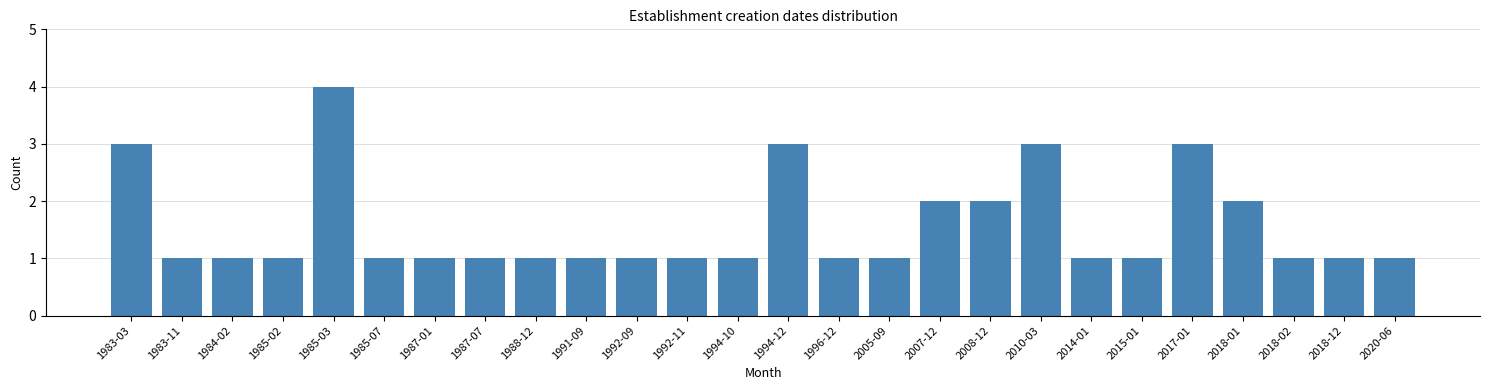

Reading left to right, list all the values displayed in this chart.

1983-03=3	1983-11=1	1984-02=1	1985-02=1	1985-03=4	1985-07=1	1987-01=1	1987-07=1	1988-12=1	1991-09=1	1992-09=1	1992-11=1	1994-10=1	1994-12=3	1996-12=1	2005-09=1	2007-12=2	2008-12=2	2010-03=3	2014-01=1	2015-01=1	2017-01=3	2018-01=2	2018-02=1	2018-12=1	2020-06=1